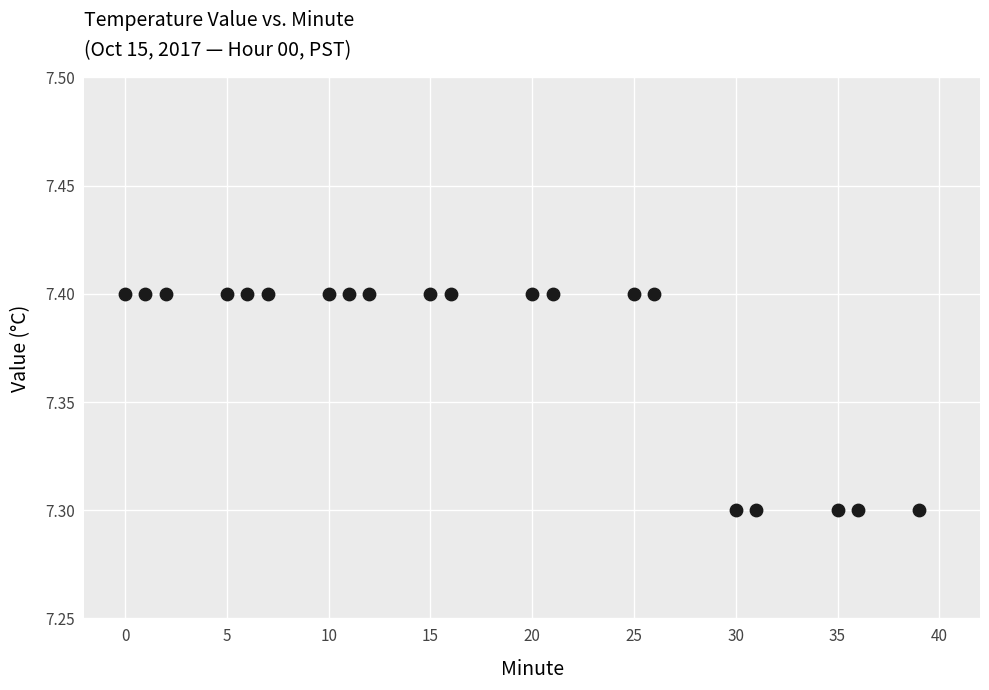

What is the range of X values (max minus min)?

39.0